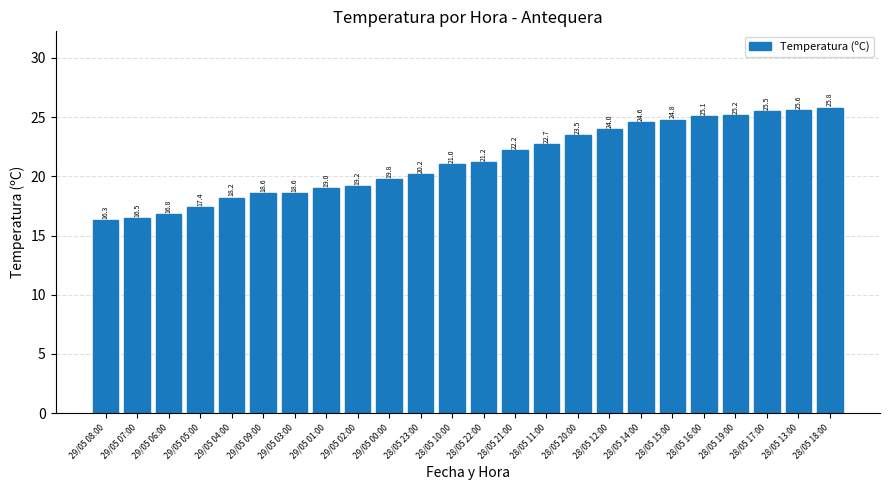

Where is the data nearest to the value 21?

28/05 10:00